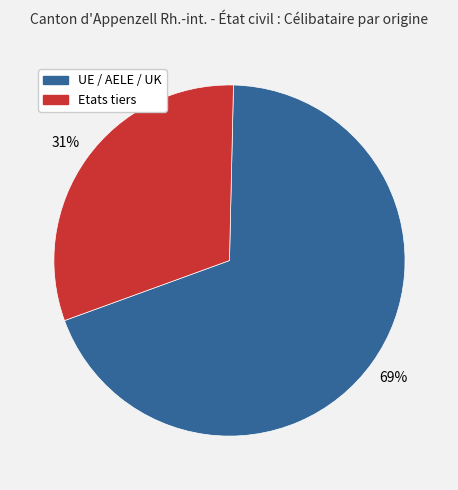

Which slice is the smallest?

Etats tiers